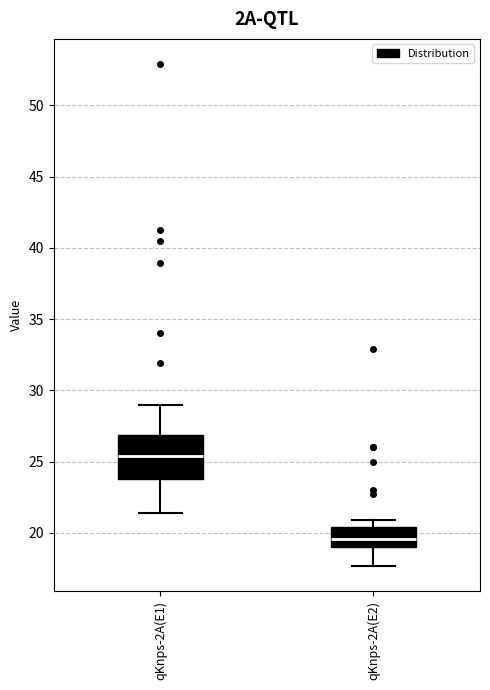

Where is the lower edge of the box for qKnps-2A(E1) on the y-axis? The values are not printed on the chart, so give them approximately, as read against the axis.

24.0